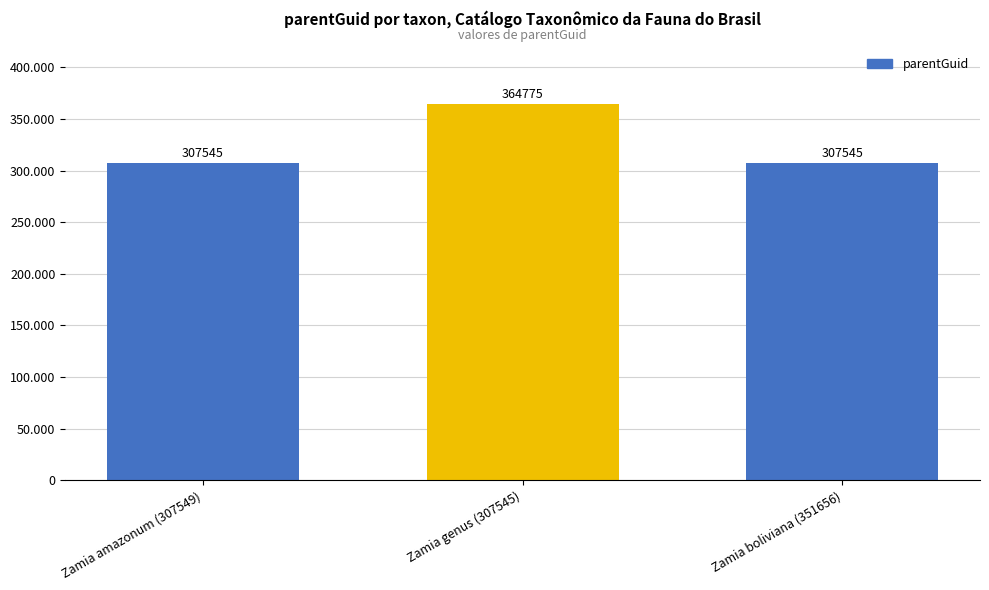

Which category has the lowest value across all series?

Zamia amazonum (307549)